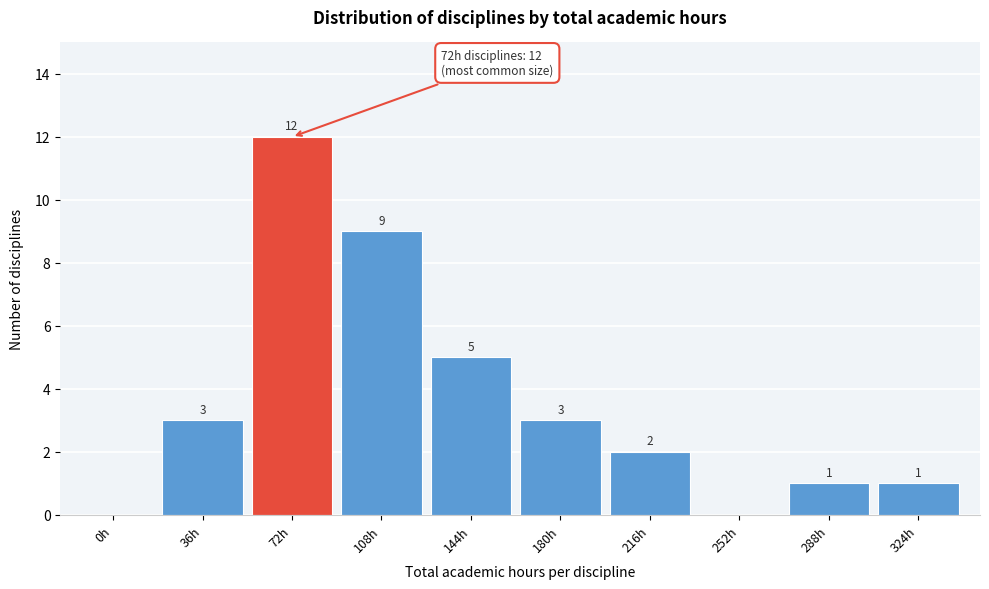

Reading right to left, list all the values displayed in this chart.

324h=1	288h=1	252h=0	216h=2	180h=3	144h=5	108h=9	72h=12	36h=3	0h=0